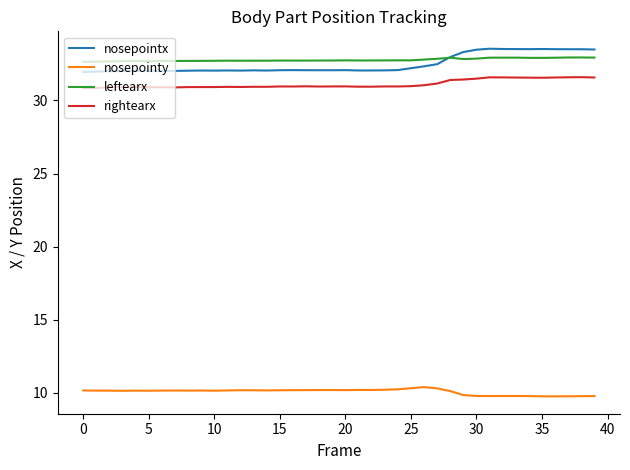

How many distinct data groups are displayed?

4